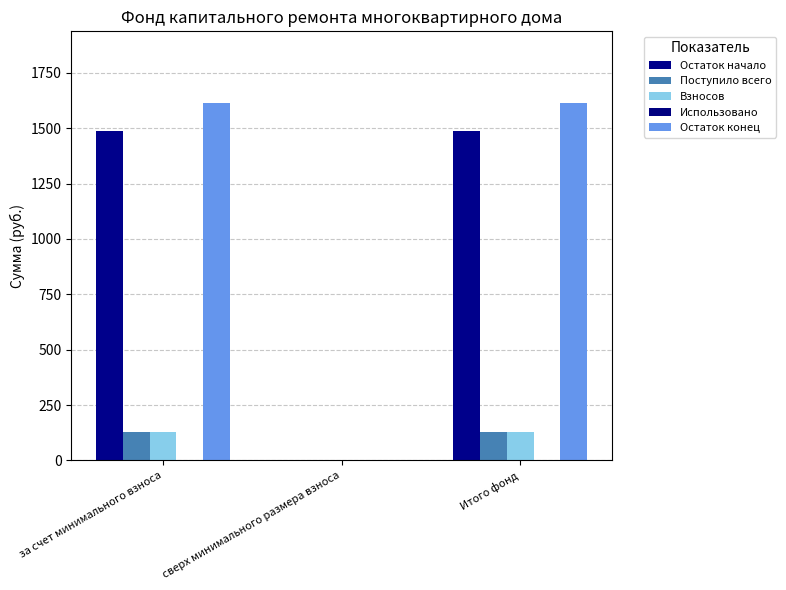

Are the bars horizontal?

No